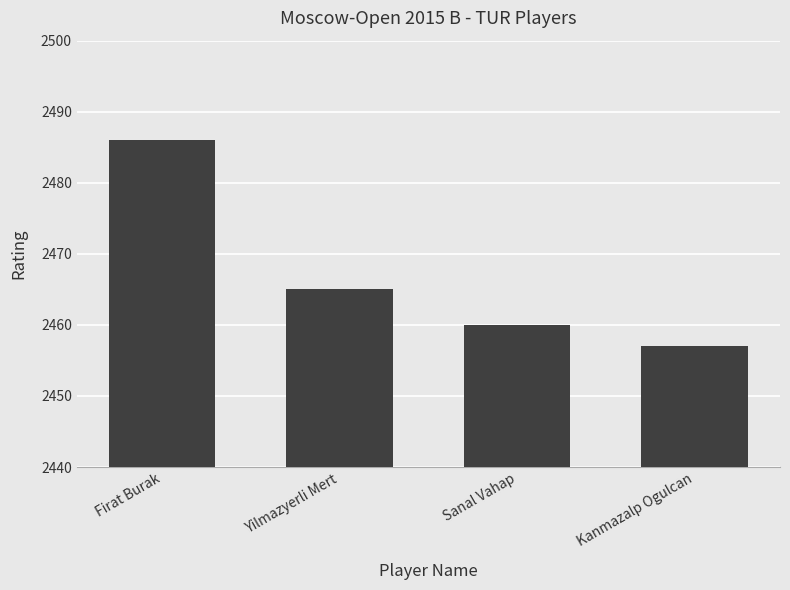

At which category does the chart reach its peak across all series?

Firat Burak